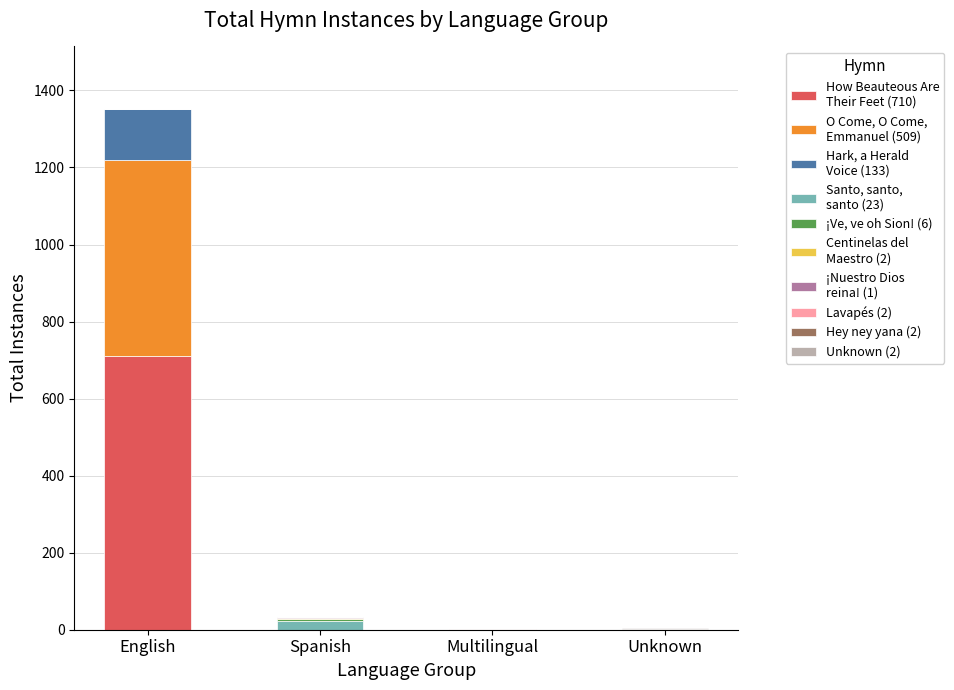

At which category is the sum across all series the highest?

English